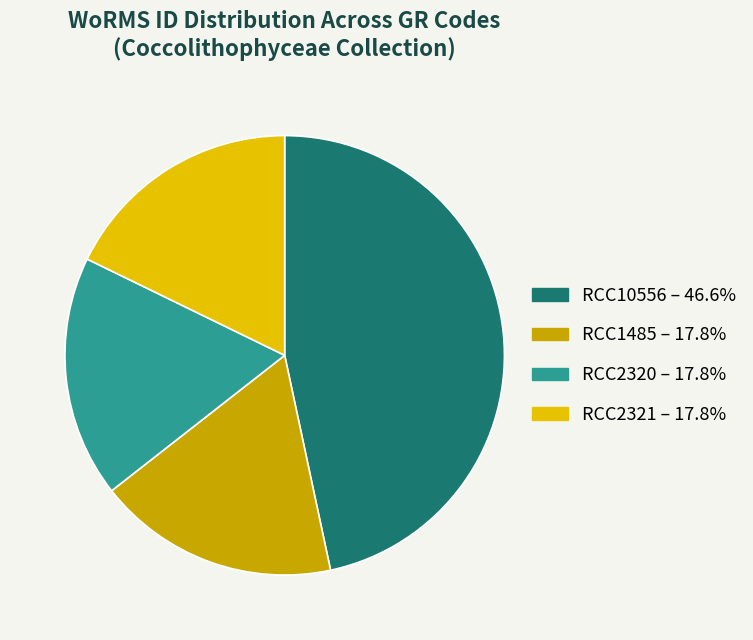

To the nearest percent, what is the difference between the RCC2321 and RCC10556 slice percentages?

29%